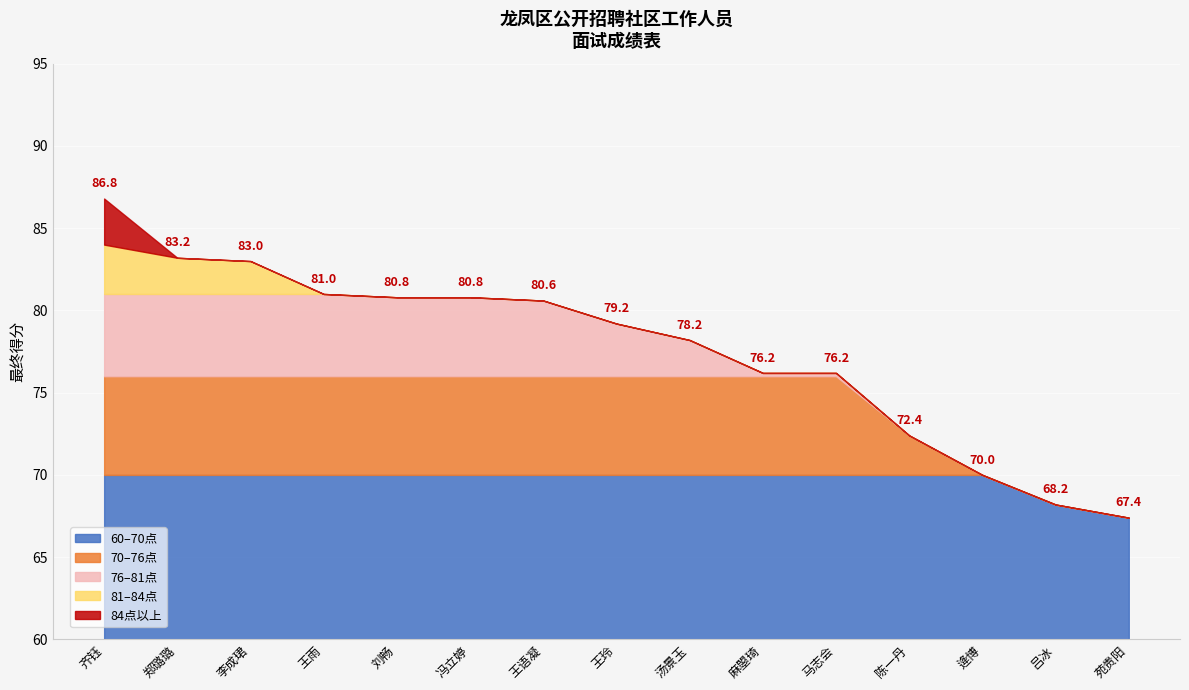

List the labels in order of value, largest first.

齐钰, 郑璐璐, 李成珺, 王雨, 刘畅, 冯立婷, 王语凝, 王玲, 汤景玉, 麻曌琦, 马志会, 陈一丹, 逄博, 吕冰, 苑贵阳